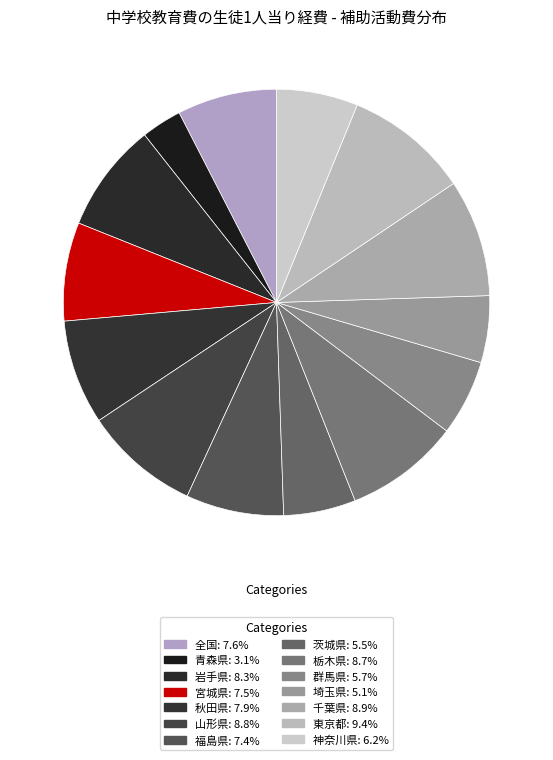

Is there a majority slice in this chart?

No